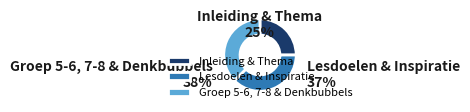

Rank the categories by value from lowest to highest.

Inleiding & Thema, Lesdoelen & Inspiratie, Groep 5-6, 7-8 & Denkbubbels